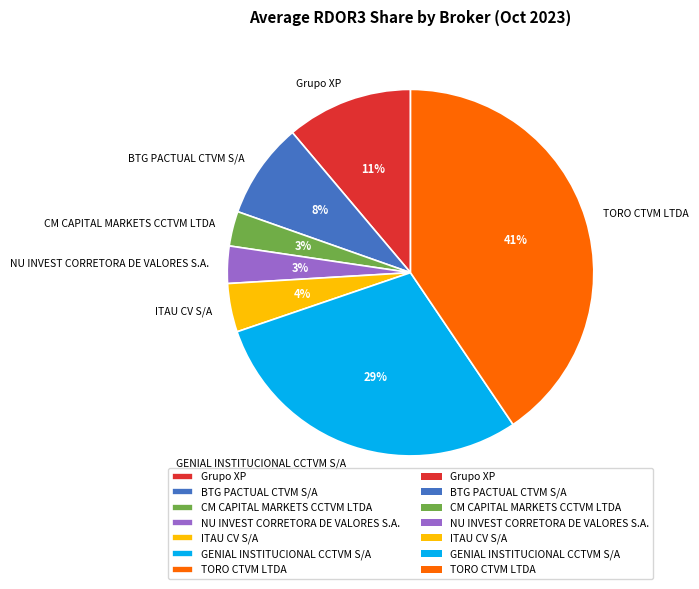

Which slice is the largest?

TORO CTVM LTDA